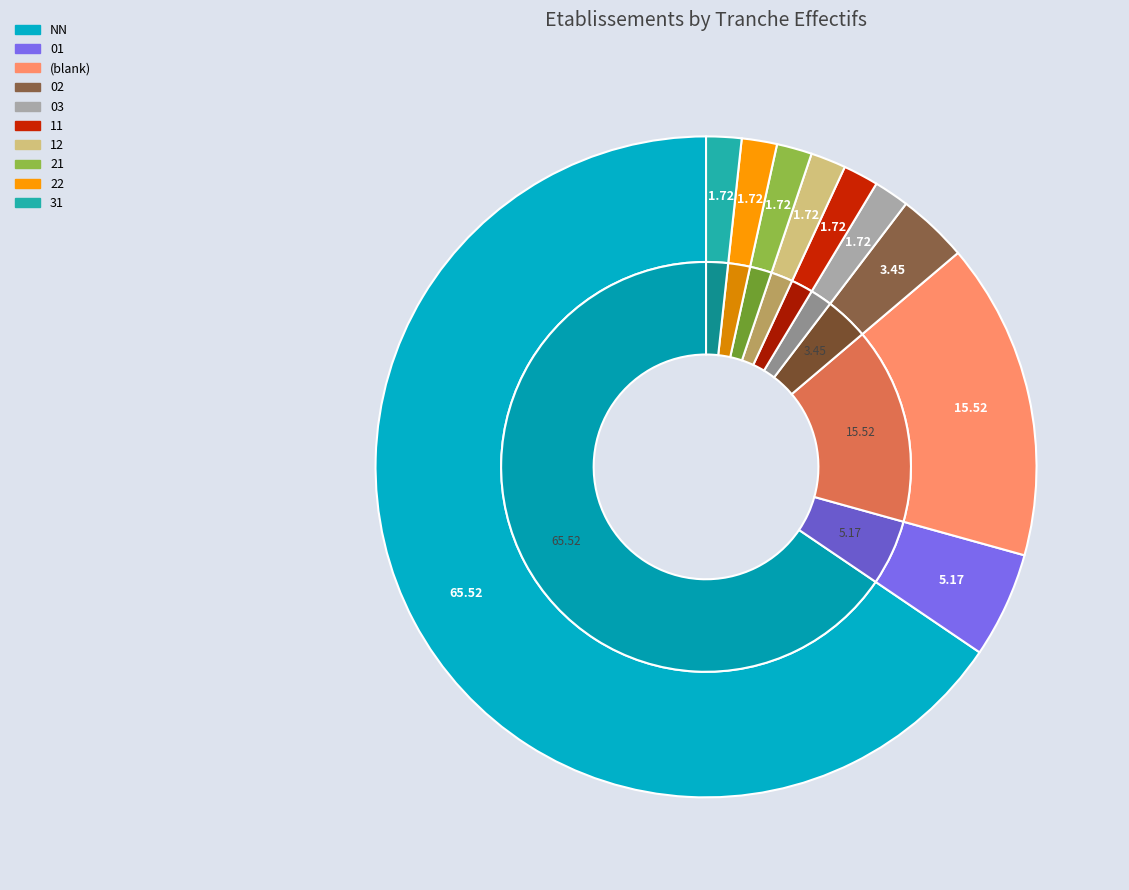

How many slices are in this pie chart?

10